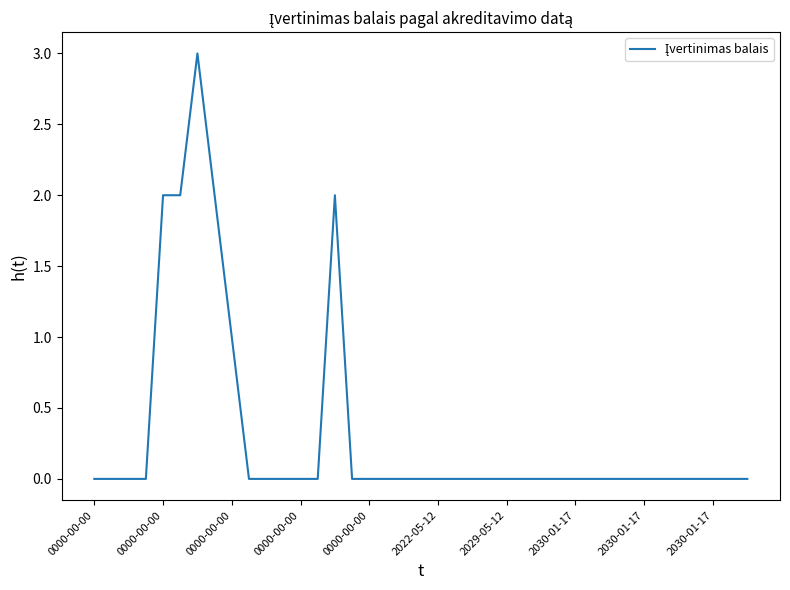

What is the sum of all values?

12